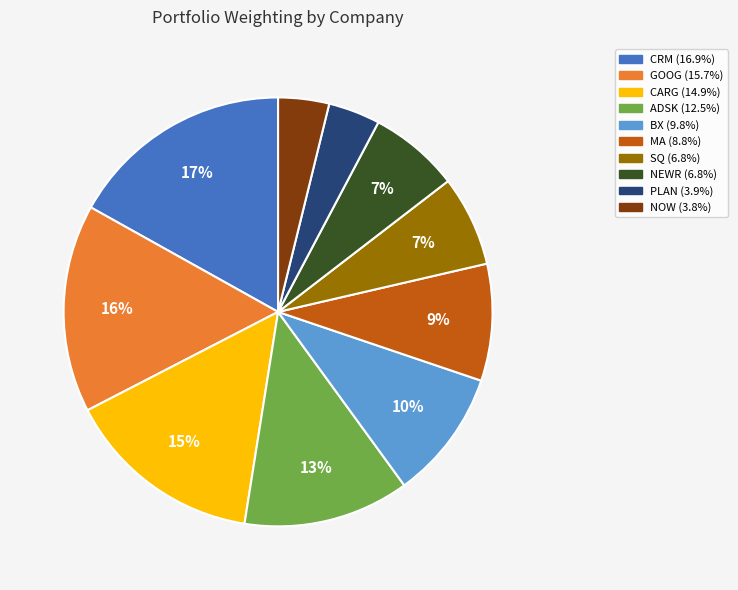

To the nearest percent, what is the difference between the largest and smallest slice percentages?

13%